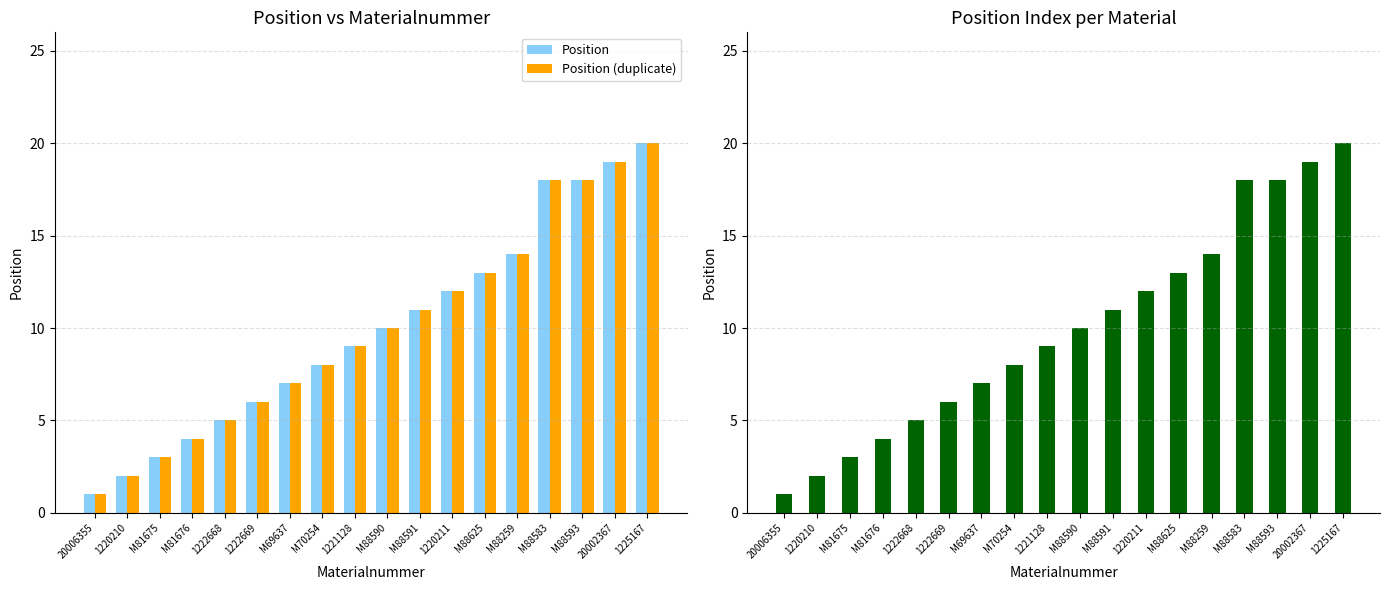

List the series in order of their peak value, lowest first.

Position, Position (duplicate)